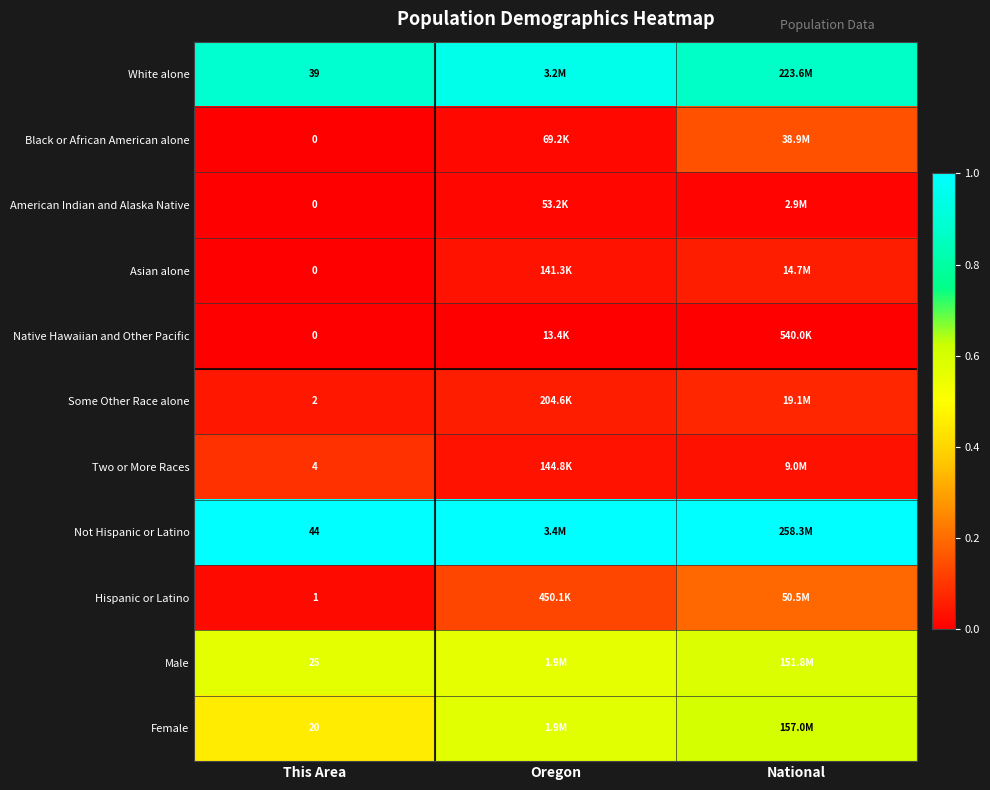

Which has a higher value, Oregon or This Area?

Oregon